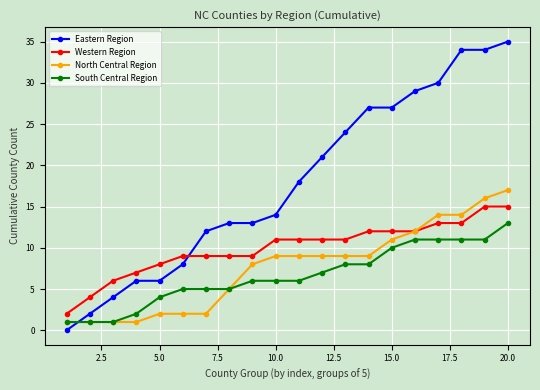

True or false: Western Region and South Central Region intersect in this chart.

False